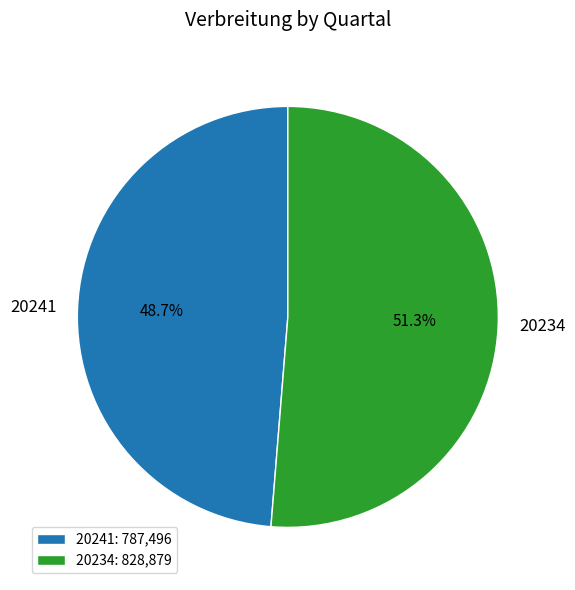

Does 20241 account for over 50% of the chart?

No